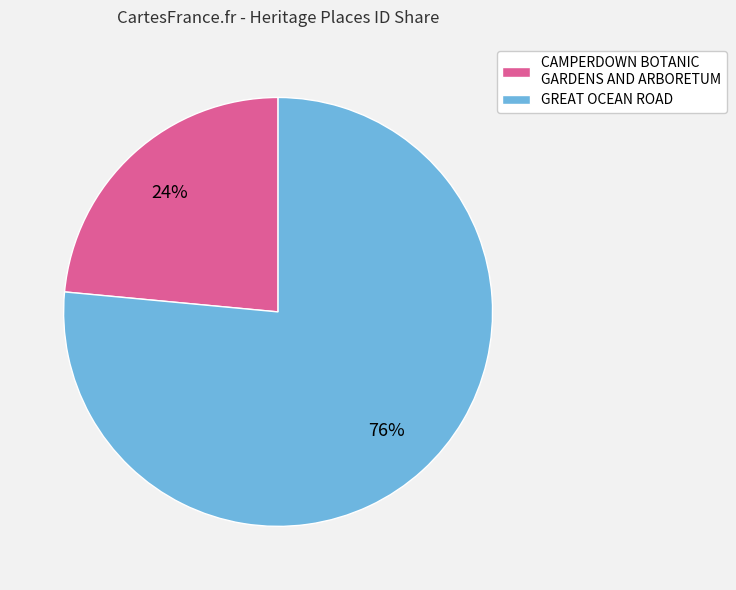

Combined, do GREAT OCEAN ROAD and CAMPERDOWN BOTANIC GARDENS AND ARBORETUM account for over 50%?

Yes